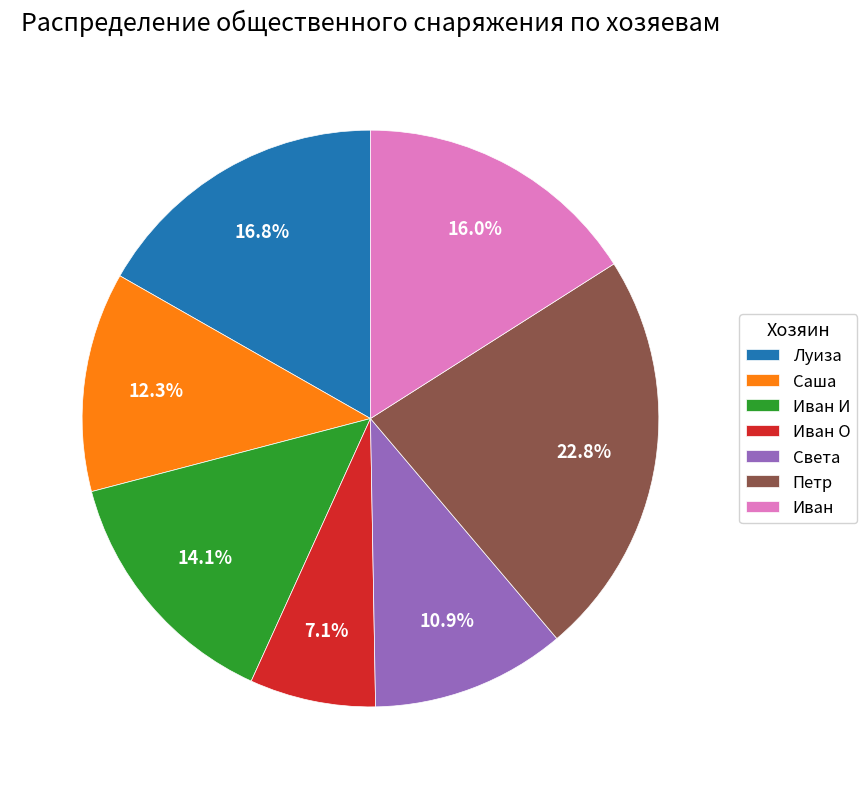

True or false: Иван accounts for 16% of the total.

True